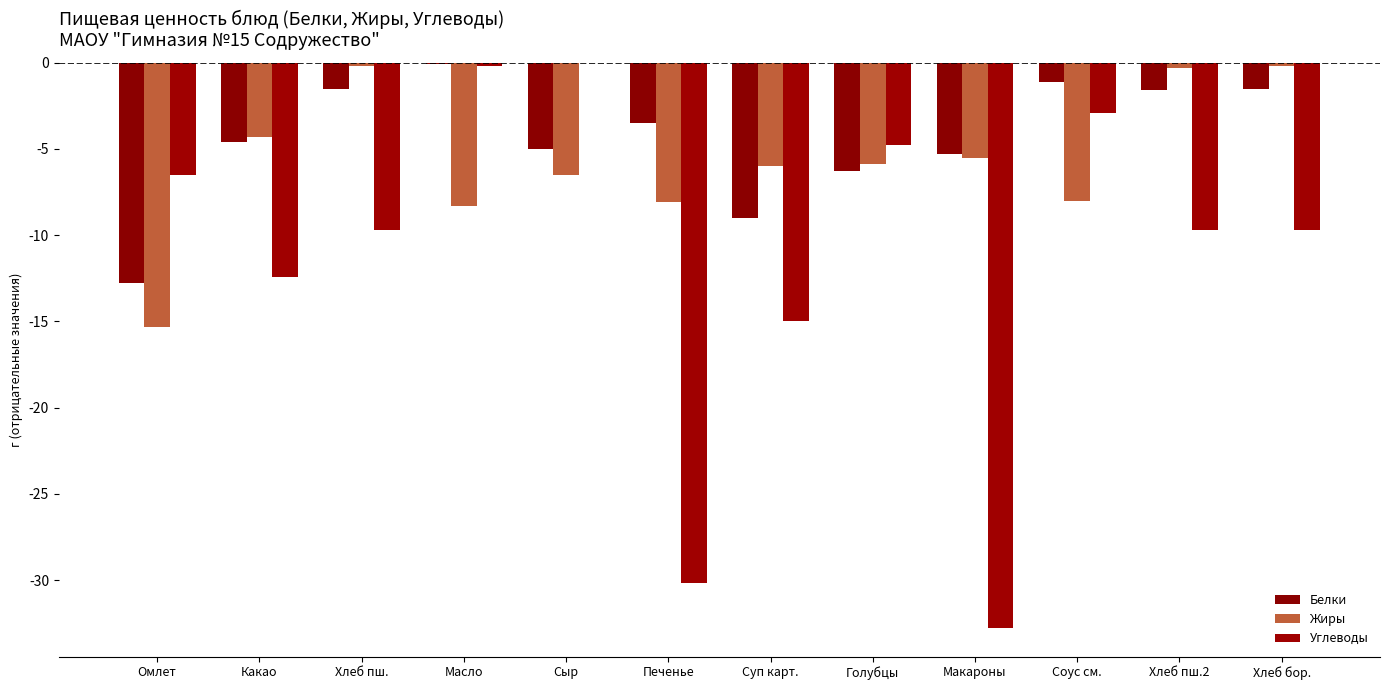

Reading left to right, what are all the values shown in this chart?

Белки: Омлет=-12.8	Какао=-4.6	Хлеб пш.=-1.5	Масло=-0.1	Сыр=-5.0	Печенье=-3.5	Суп карт.=-9.0	Голубцы=-6.3	Макароны=-5.3	Соус см.=-1.1	Хлеб пш.2=-1.6	Хлеб бор.=-1.5
Жиры: Омлет=-15.3	Какао=-4.3	Хлеб пш.=-0.2	Масло=-8.3	Сыр=-6.5	Печенье=-8.1	Суп карт.=-6.0	Голубцы=-5.9	Макароны=-5.5	Соус см.=-8.0	Хлеб пш.2=-0.3	Хлеб бор.=-0.2
Углеводы: Омлет=-6.5	Какао=-12.4	Хлеб пш.=-9.7	Масло=-0.2	Сыр=0.0	Печенье=-30.2	Суп карт.=-15.0	Голубцы=-4.8	Макароны=-32.8	Соус см.=-2.9	Хлеб пш.2=-9.7	Хлеб бор.=-9.7